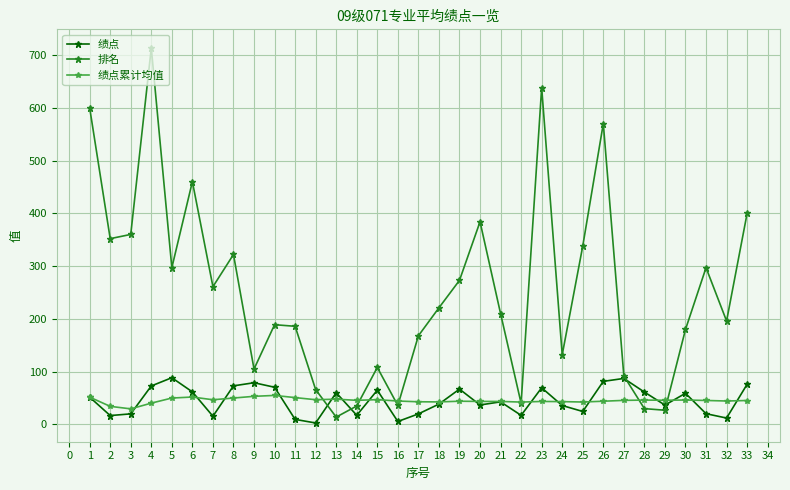

What is the average value of the 绩点累计均值 series?

45.4